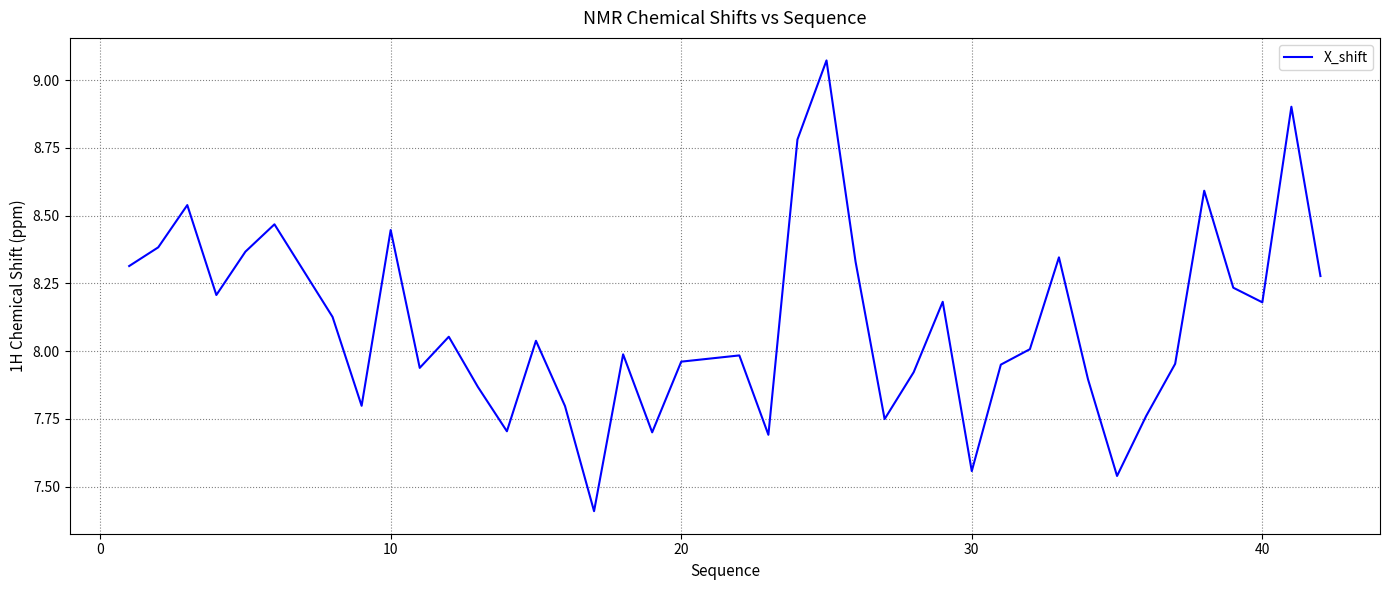

What is the difference between the maximum and minimum values?

1.7